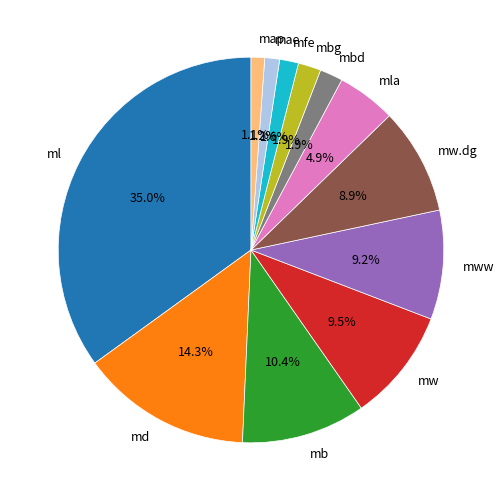

Combined, do map and mbd account for over 50%?

No